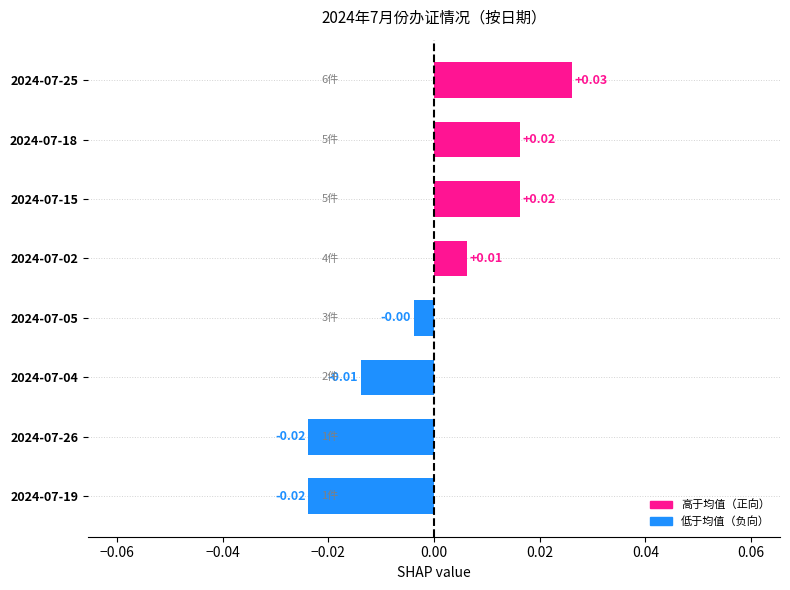

Which has a higher value, 2024-07-05 or 2024-07-26?

2024-07-05